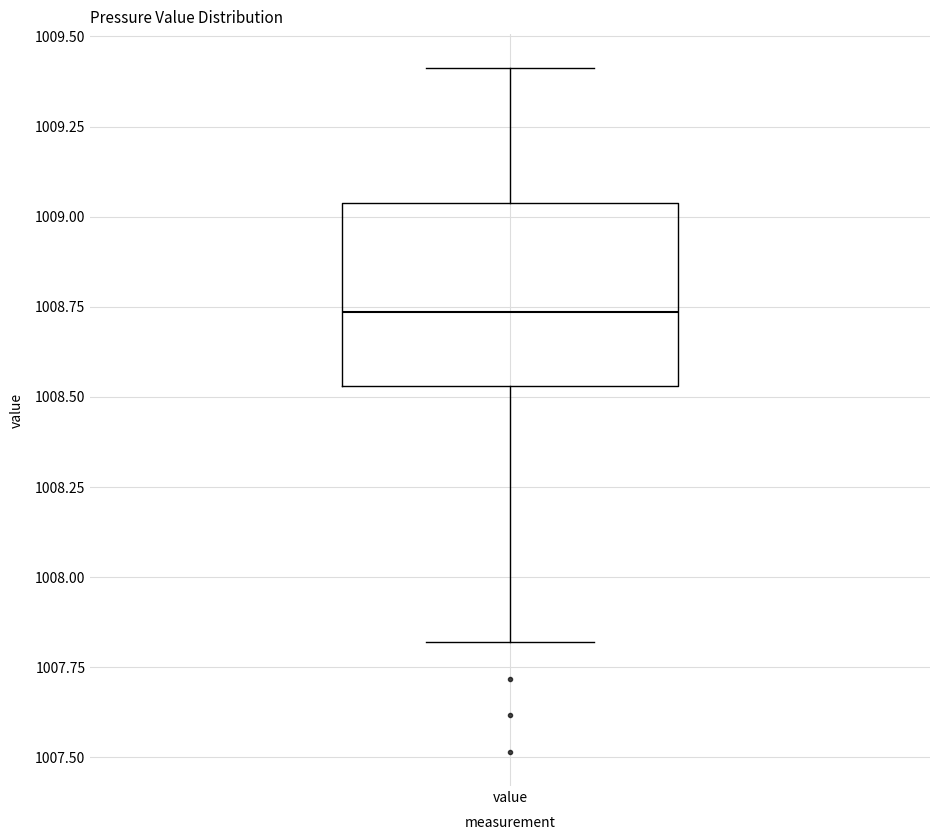

Transcribe this box plot: give where the median line is, the range the box spans, and where the two whiskers end, as read against the y-axis. The values are not printed on the chart, so give them approximately, as read against the axis.

median 1008.75, box 1008.55 to 1009.05, whiskers 1007.80 to 1009.40